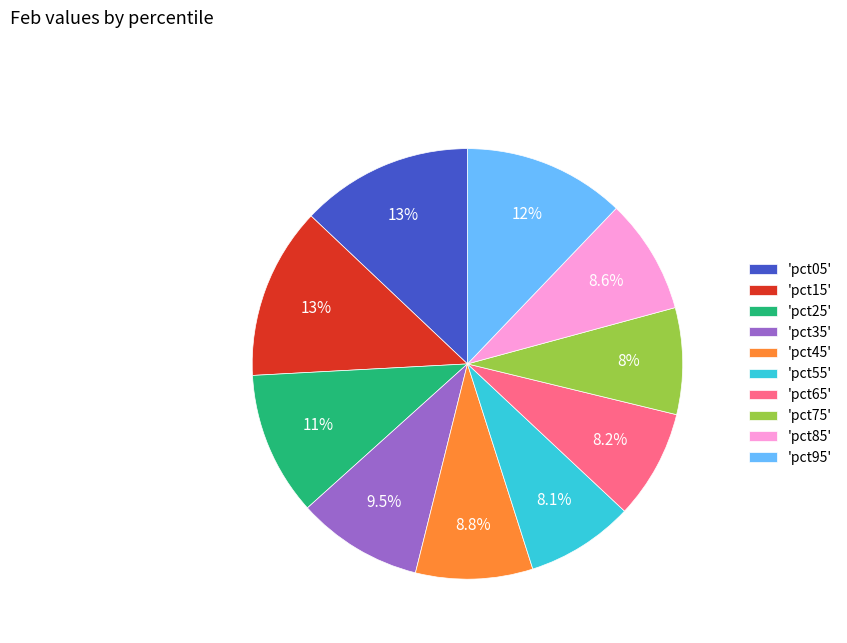

What percentage do 'pct95' and 'pct65' together represent?

20.3%